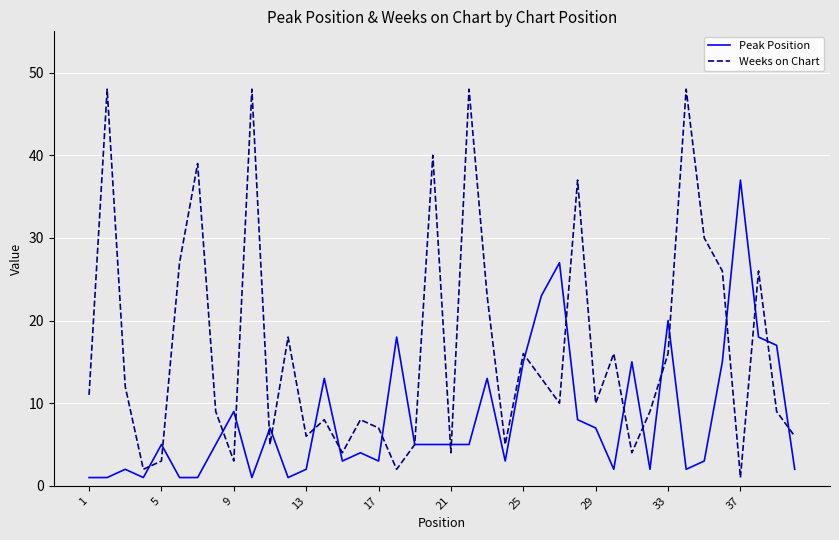

How many categories are shown in the chart?

40